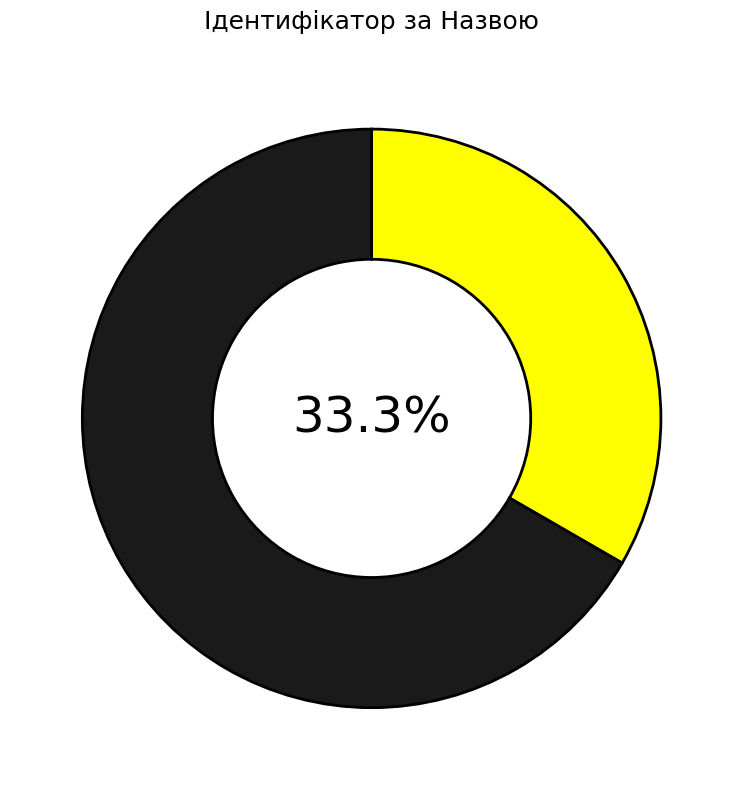

Is there a majority slice in this chart?

Yes